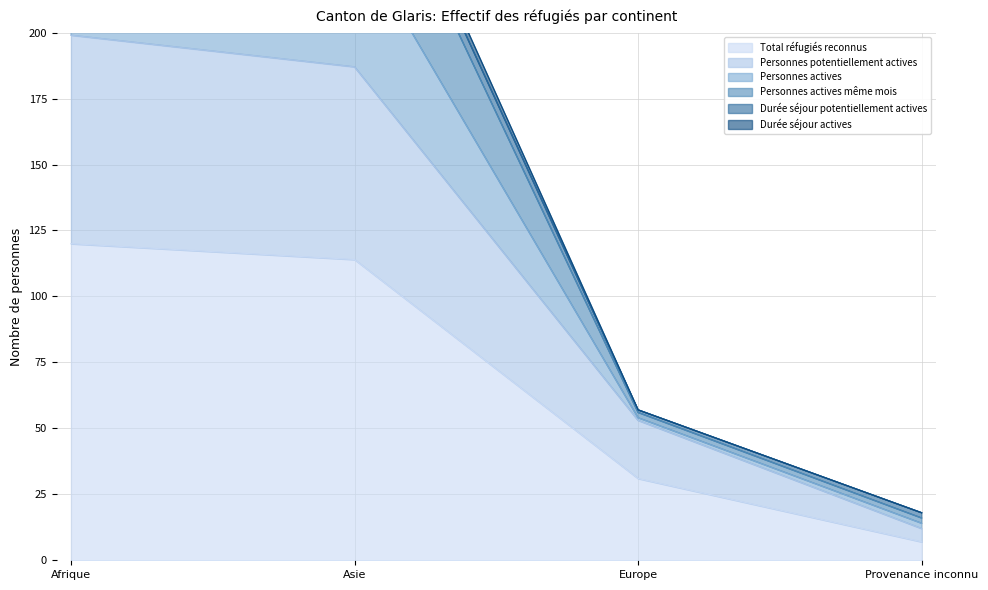

Which category has the lowest value in the Personnes actives series?

Provenance inconnu